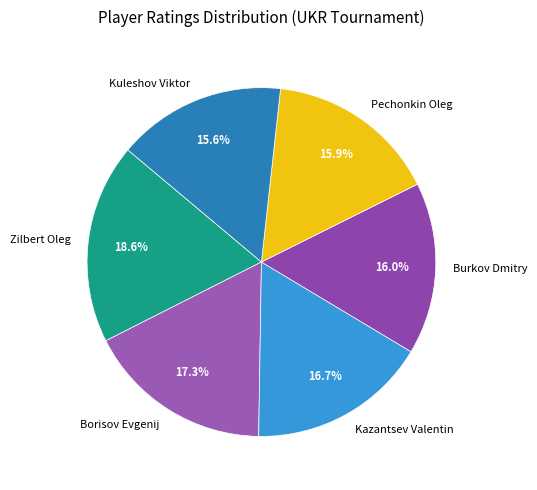

Which slice is the largest?

Zilbert Oleg